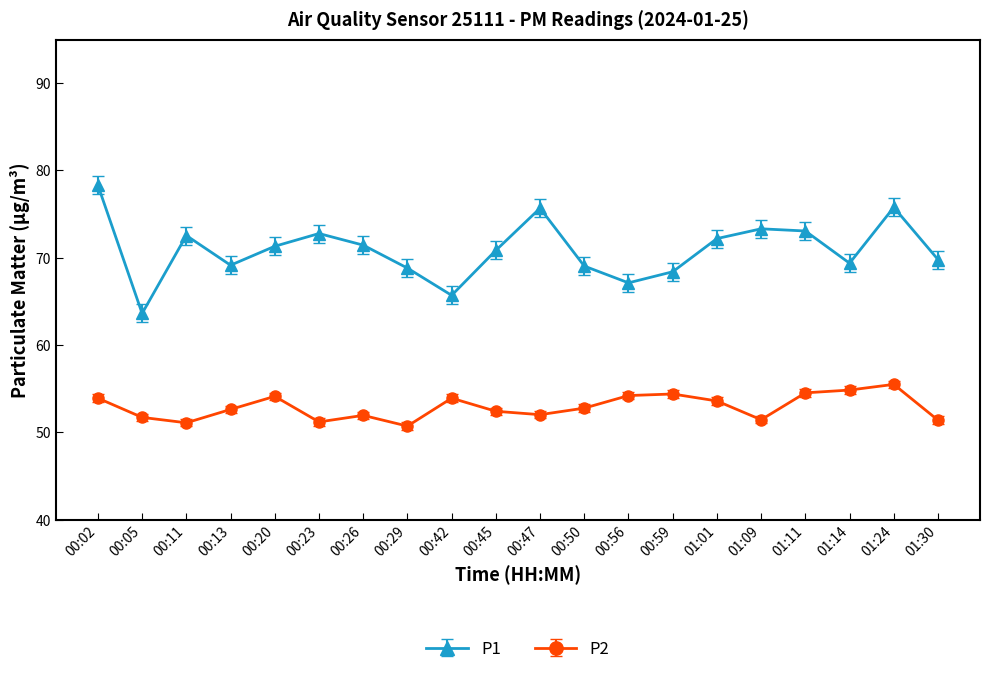

List the series in order of their overall mean, lowest first.

P2, P1